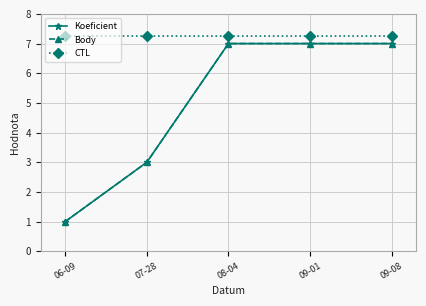

True or false: Koeficient has a value of 3.0 at 07-28.

True